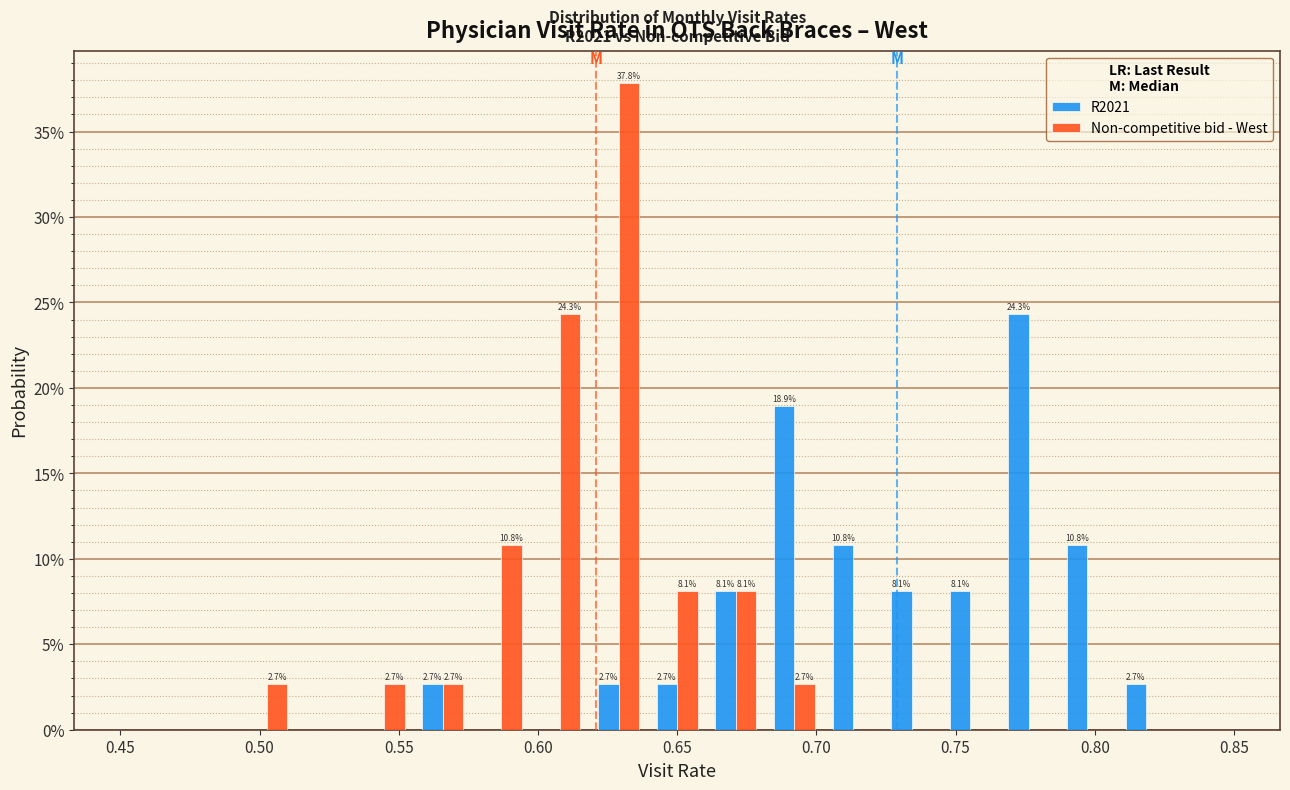

In the R2021 series, which range on the x-axis has the tallest bar?

0.765 to 0.785